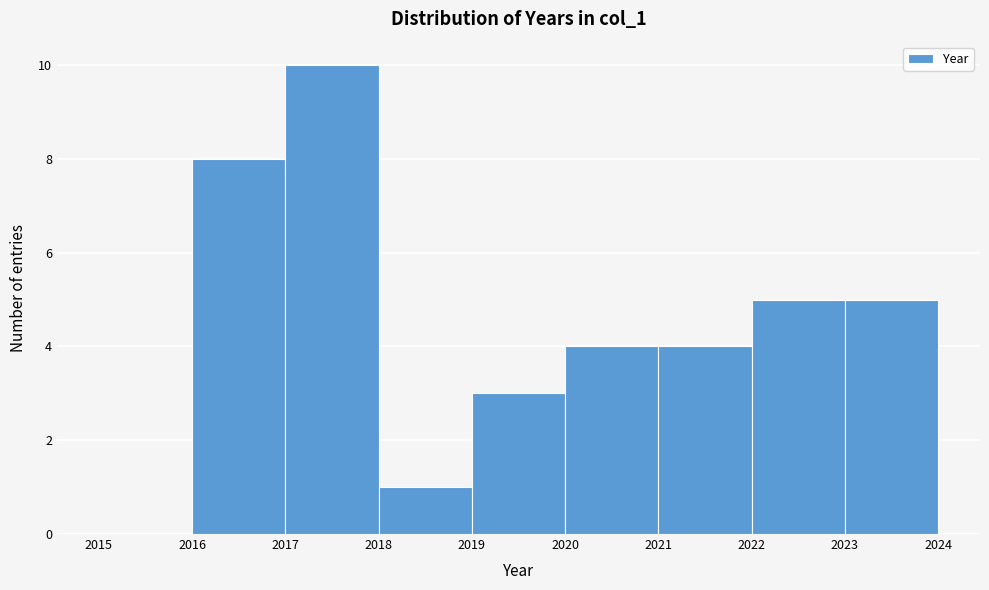

How tall is the bar that spans 2022 to 2023 on the x-axis? The values are not printed on the chart, so give them approximately, as read against the axis.

5